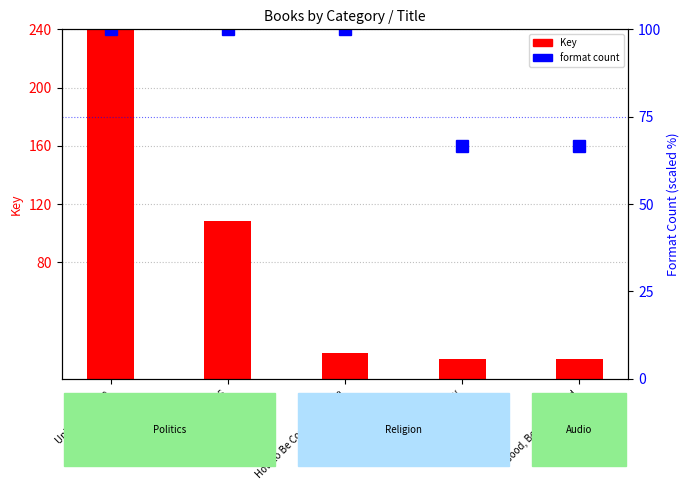

The value of Key at Rise of ISIS is 70.1. True or false?

False